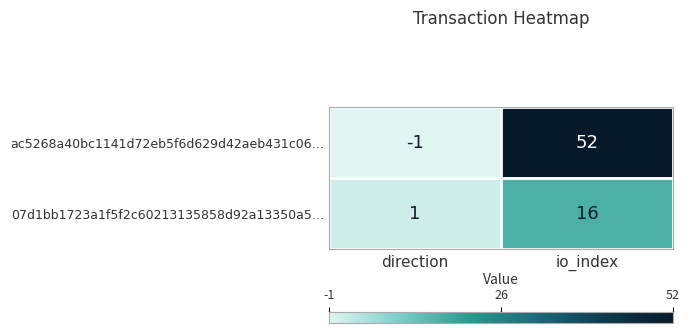

How many distinct data groups are displayed?

2